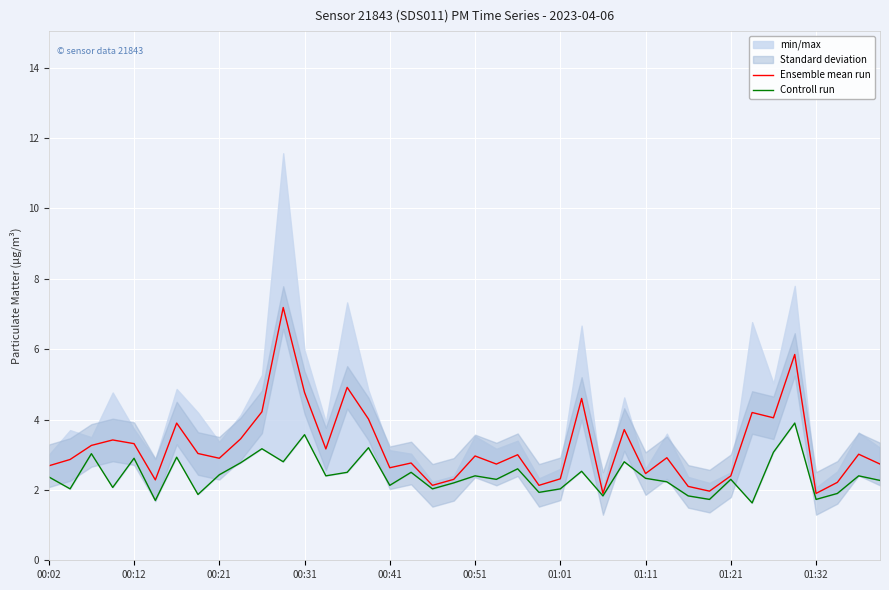

What is the lowest value of the Ensemble mean run series?

1.9